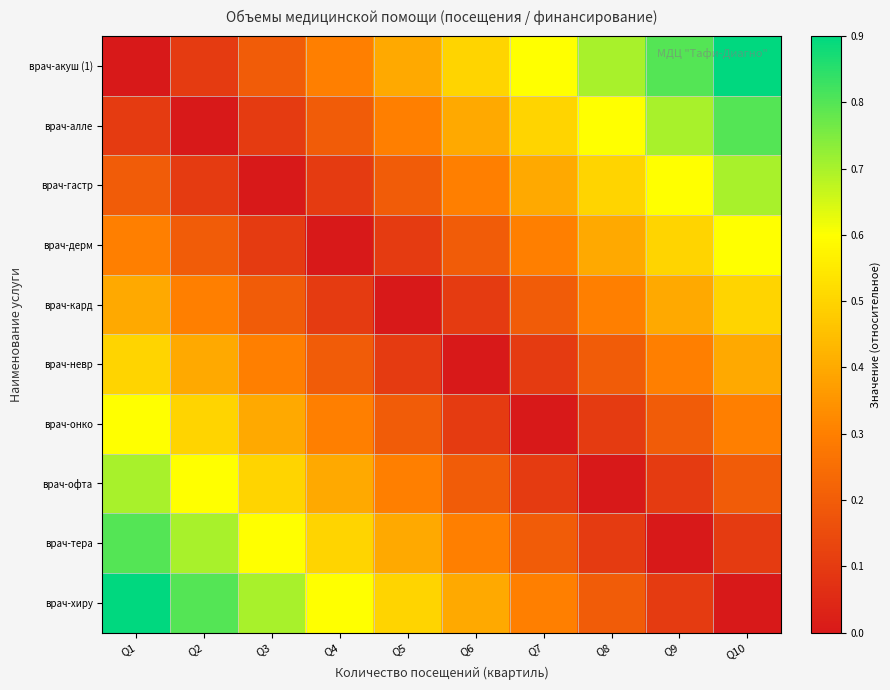

Rank the series by their maximum value, from lowest to highest.

врач-кард, врач-невр, врач-онко, врач-дерм, врач-гастр, врач-офта, врач-алле, врач-тера, врач-акуш (1), врач-хиру